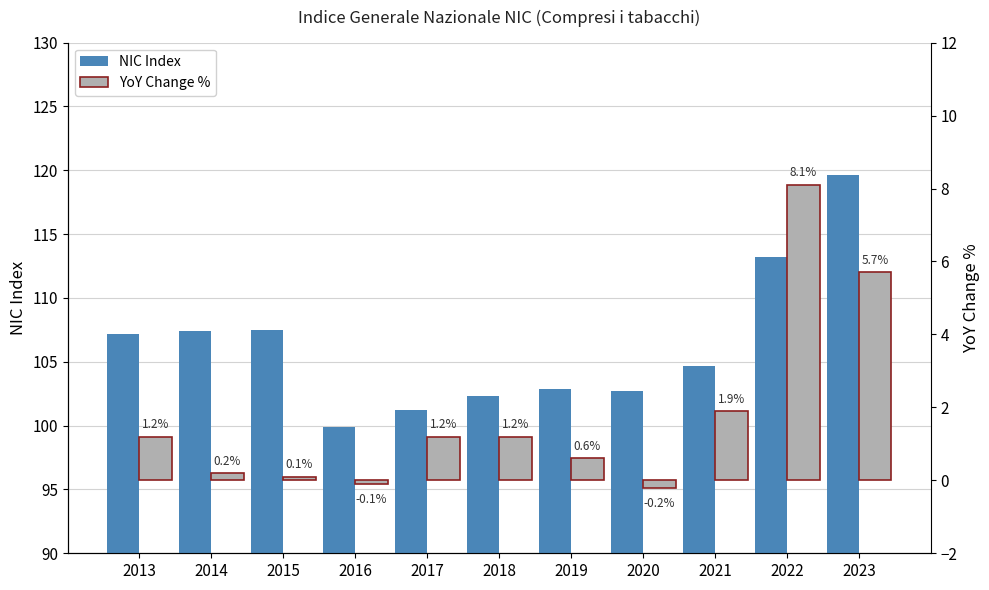

What is the sum of all YoY Change % values?

19.9